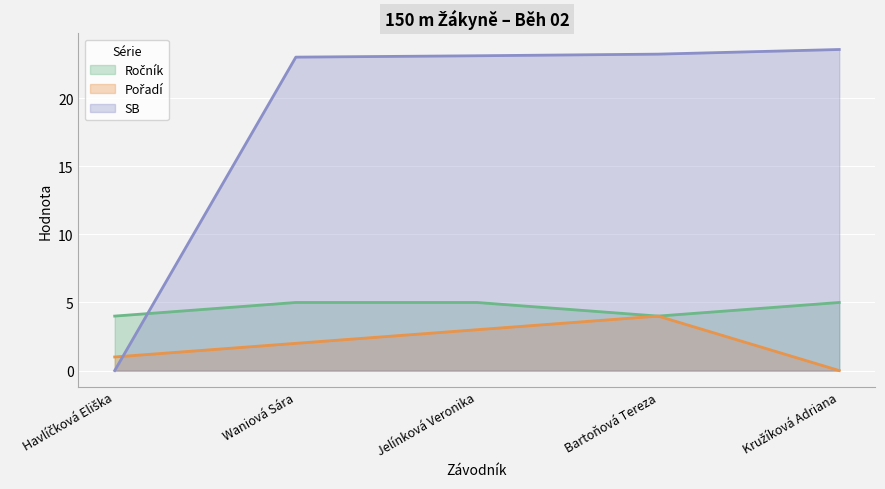

Rank the series by their maximum value, from lowest to highest.

Pořadí, Ročník, SB